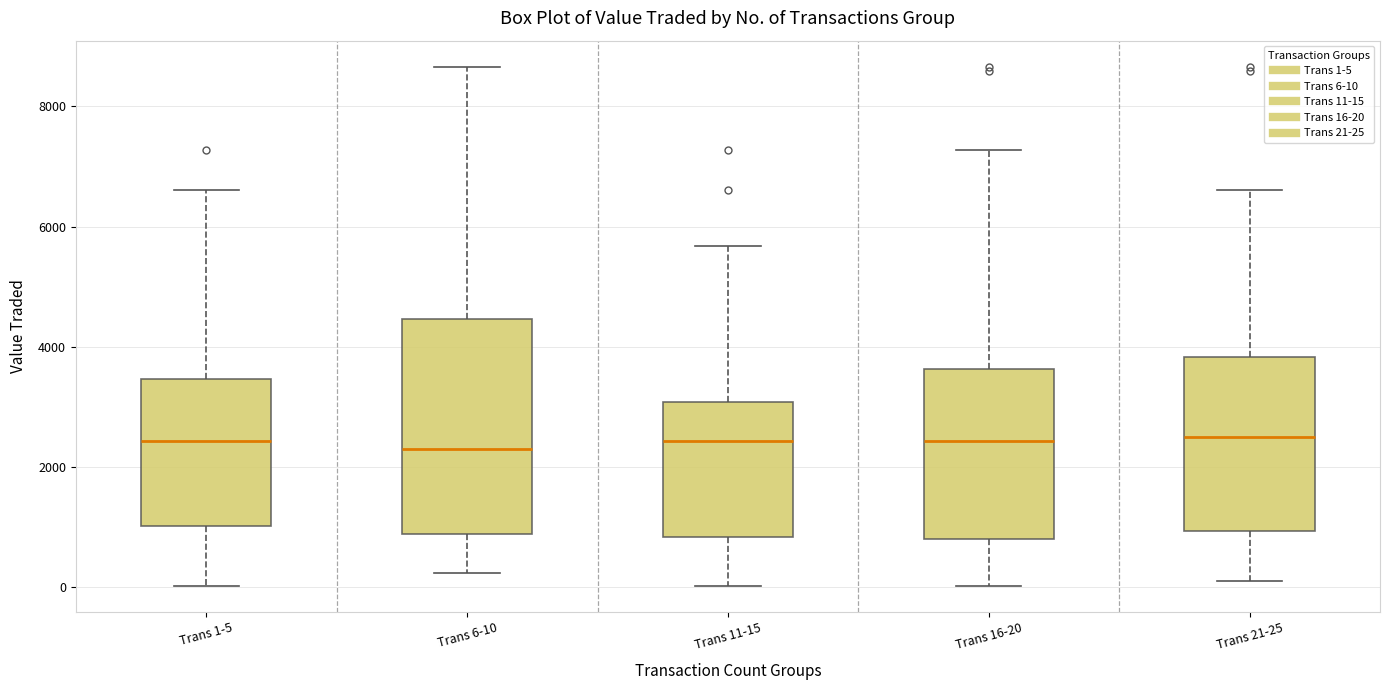

Reading left to right, transcribe this box plot: for each box, give where its median line is, the range the box spans, and where its two whiskers end, as read against the y-axis. The values are not printed on the chart, so give them approximately, as read against the axis.

Trans 1-5: median 2400, box 1000 to 3400, whiskers 0 to 6600
Trans 6-10: median 2400, box 800 to 4400, whiskers 200 to 8600
Trans 11-15: median 2400, box 800 to 3000, whiskers 0 to 5600
Trans 16-20: median 2400, box 800 to 3600, whiskers 0 to 7200
Trans 21-25: median 2600, box 1000 to 3800, whiskers 200 to 6600